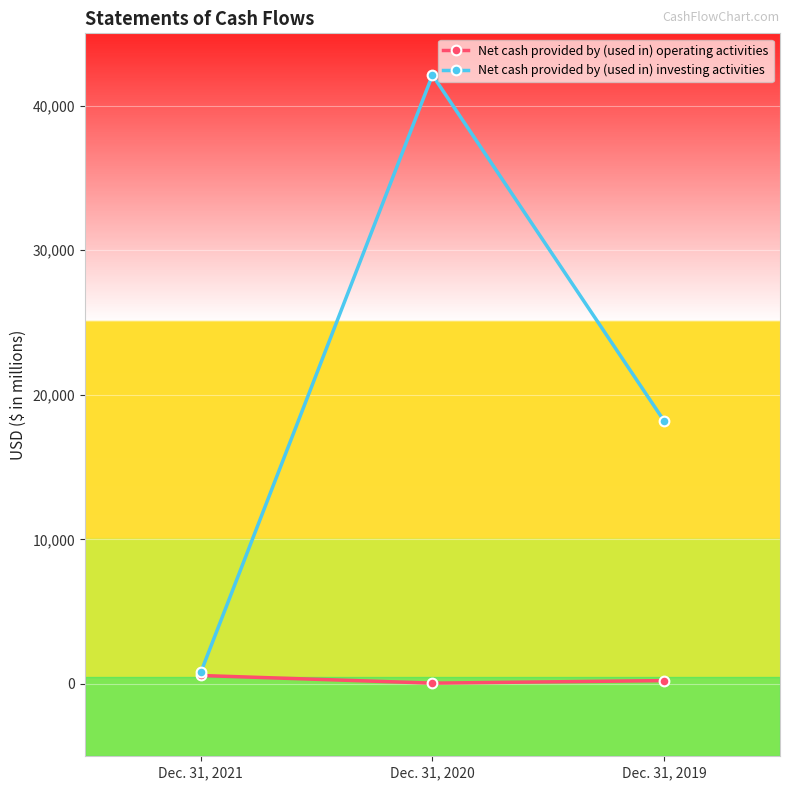

What is the sum of all Net cash provided by (used in) operating activities values?

879